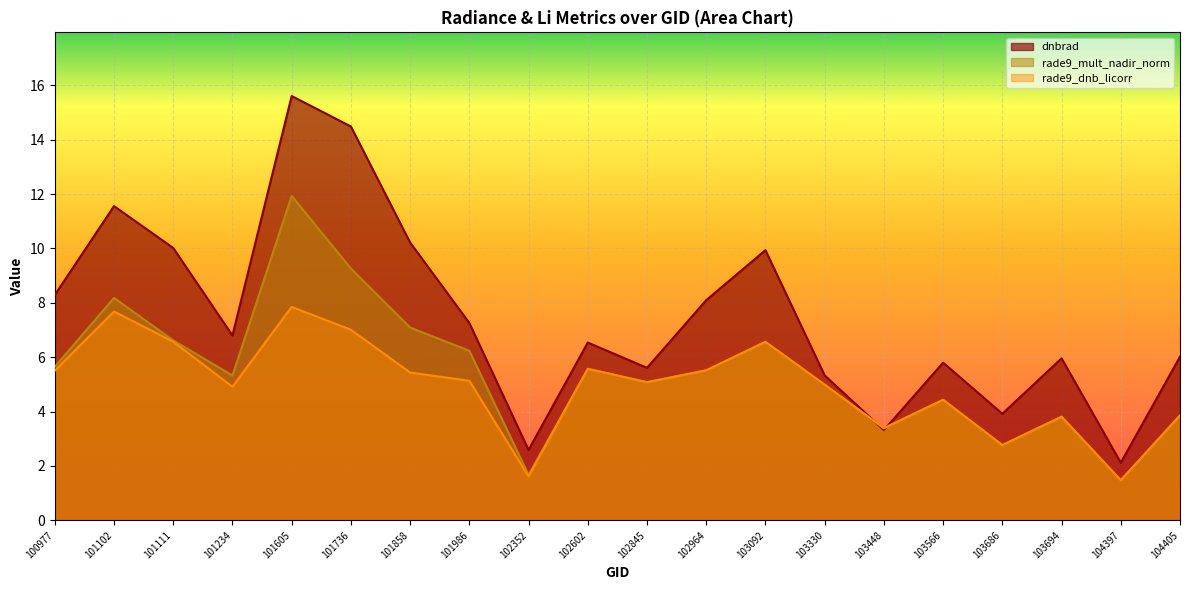

Which has a higher value, 104397 or 101111?

101111